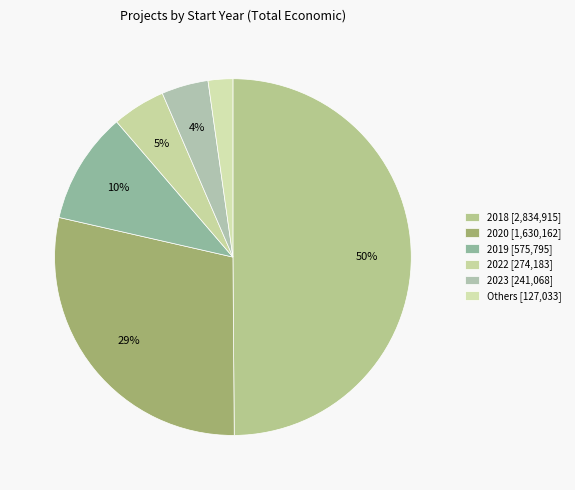

How many segments does this pie chart have?

6